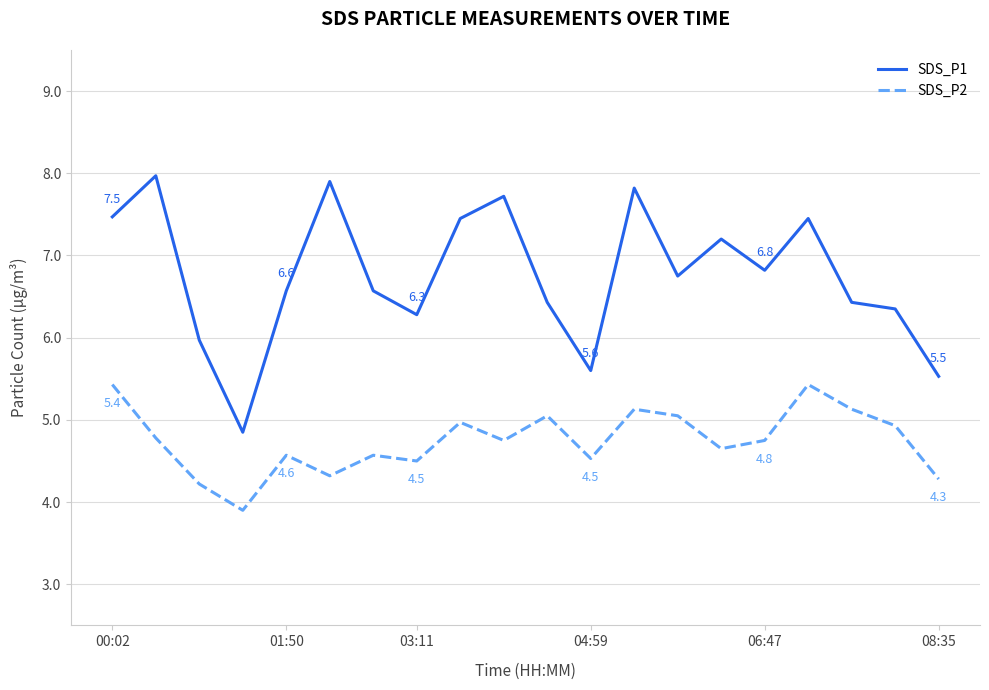

What is the difference between the second highest and second lowest values in the SDS_P2 series?

1.2